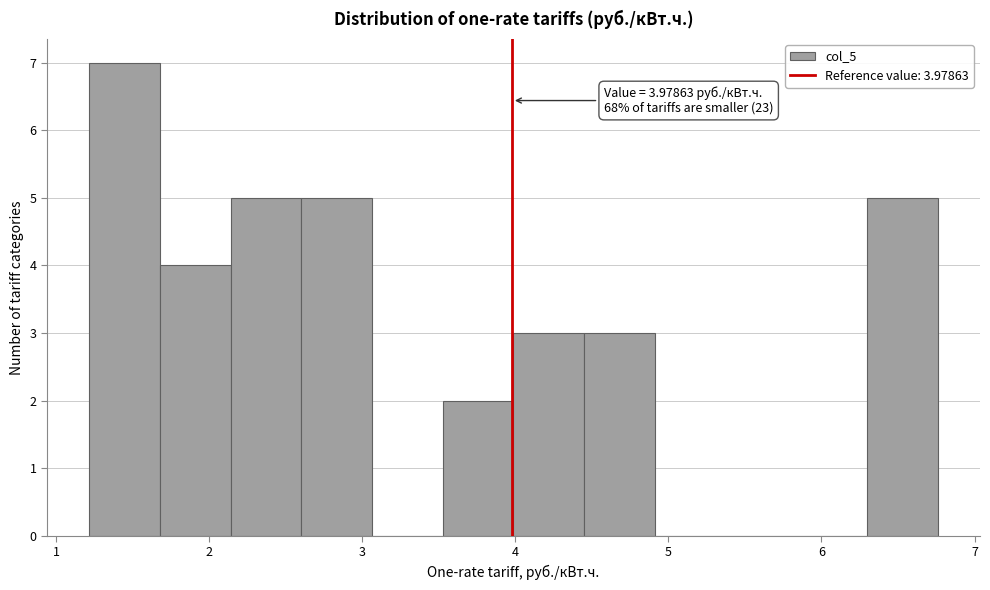

Over which range of the x-axis is the bar tallest?

1.2 to 1.7